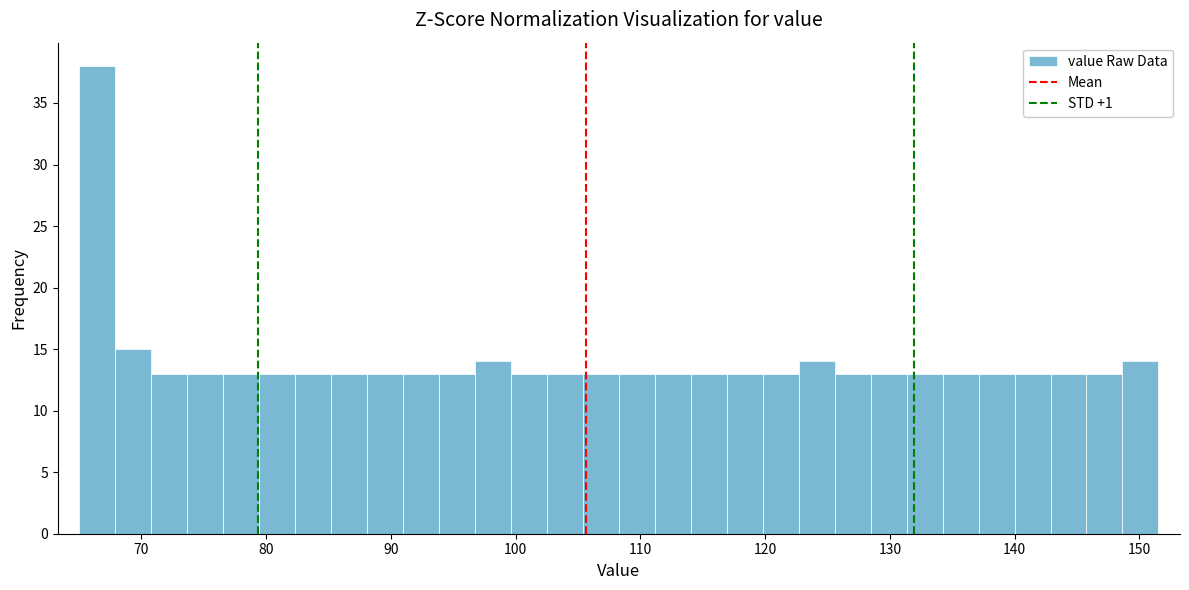

Read against the x-axis, roughly where is the centre of the tallest bar?

66